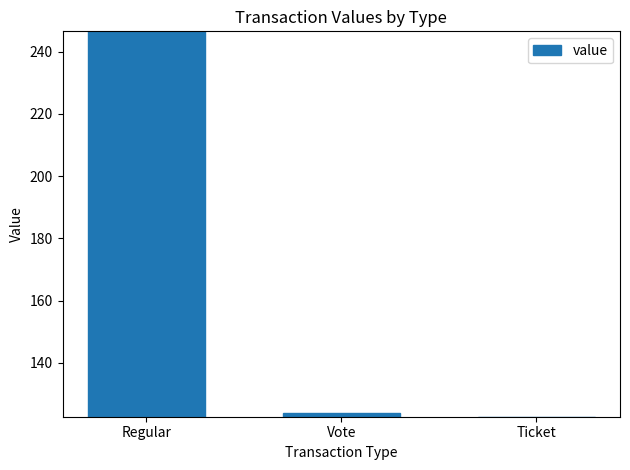

List the labels in order of value, smallest first.

Ticket, Vote, Regular